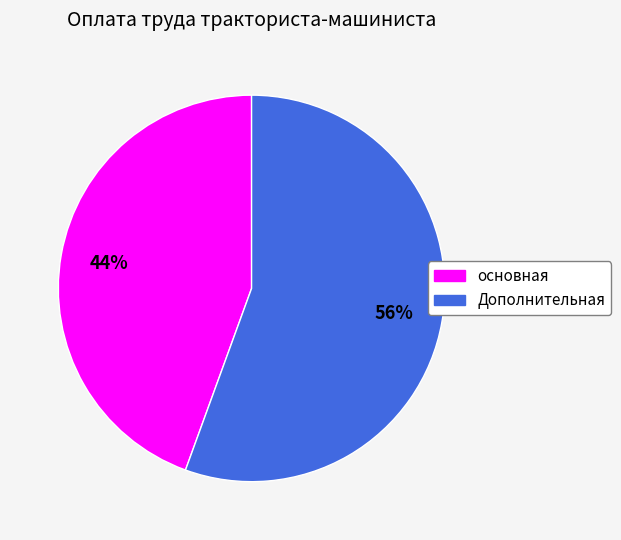

The основная slice represents 53% of the pie. True or false?

False